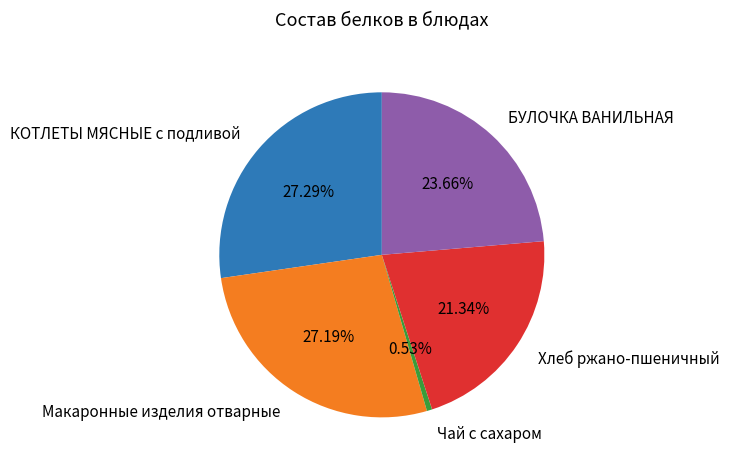

Is there a majority slice in this chart?

No